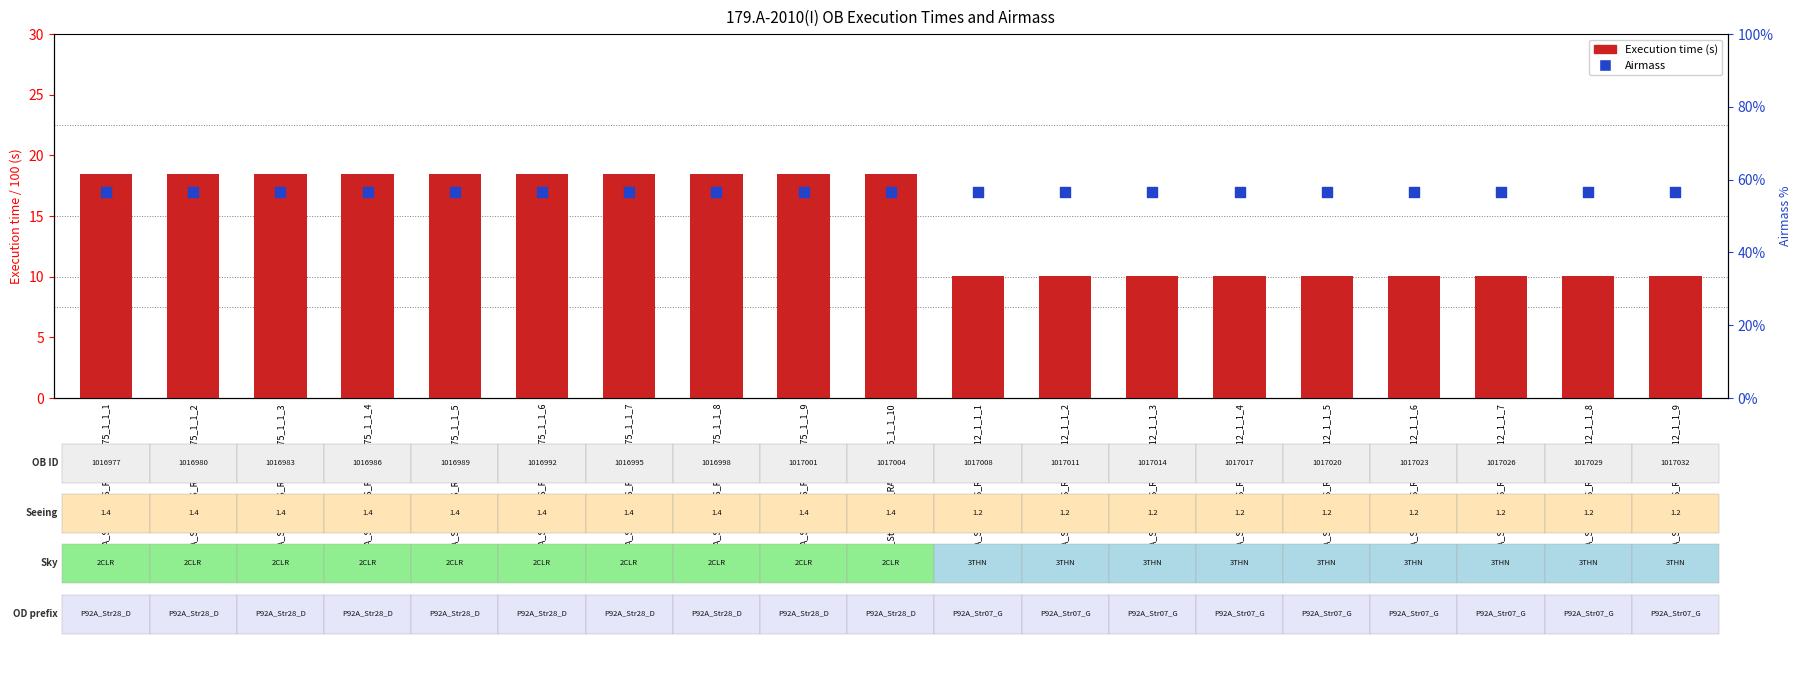

Which series contains the highest Y value?

Airmass percentile